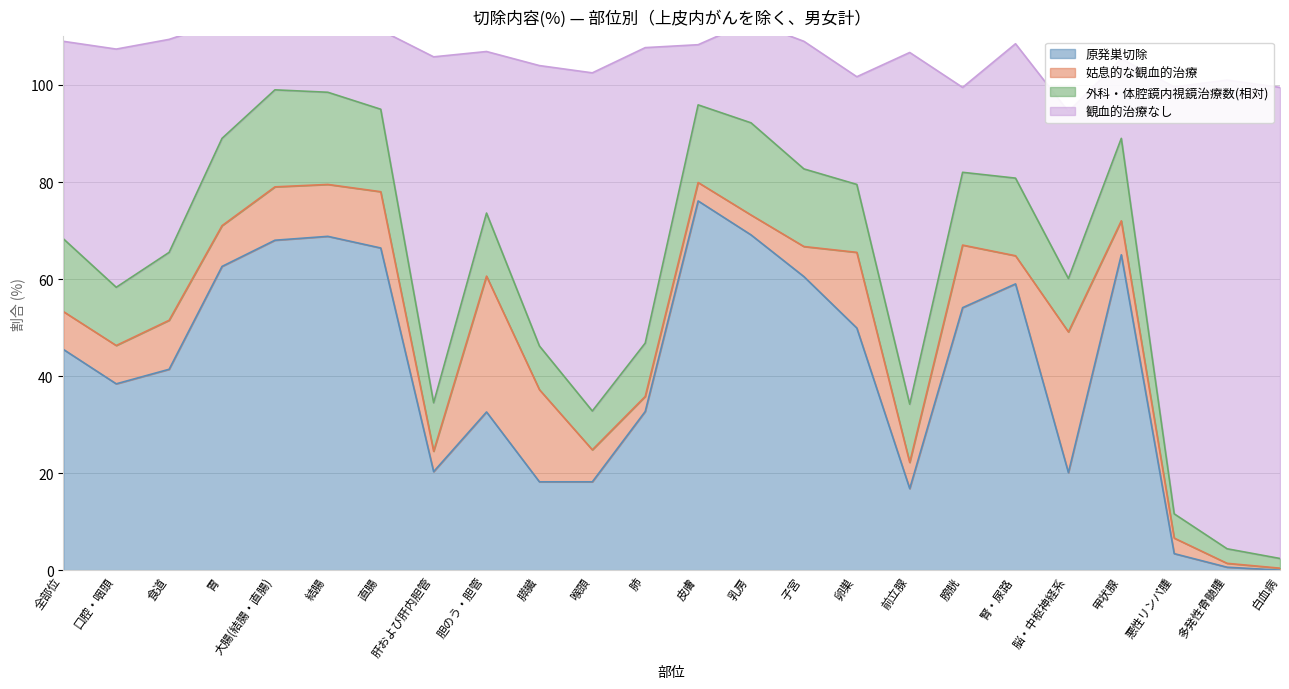

What is the difference between the 原発巣切除 values at 子宮 and 悪性リンパ腫?

57.1